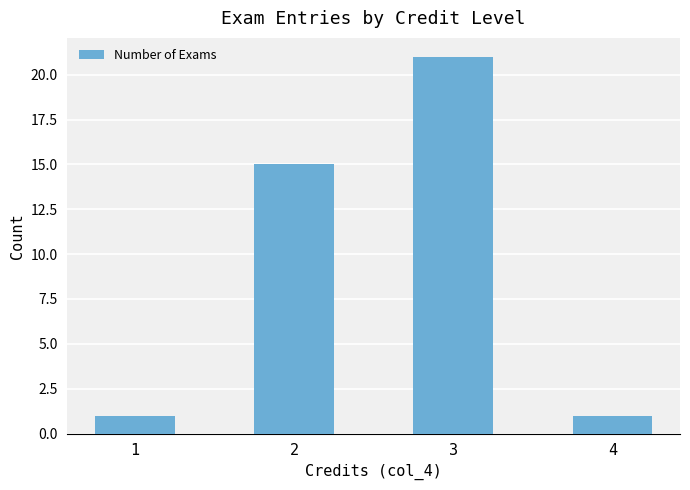

What is the maximum value shown in the chart?

21